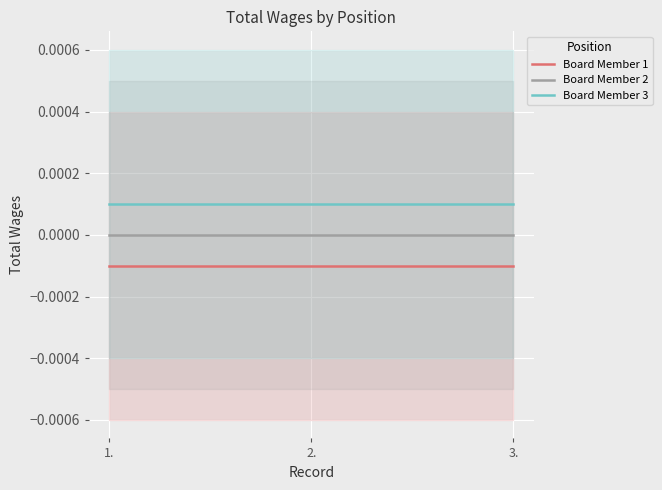

Is the value of Board Member 3 at 3. greater than the value of Board Member 1 at 2.?

Yes